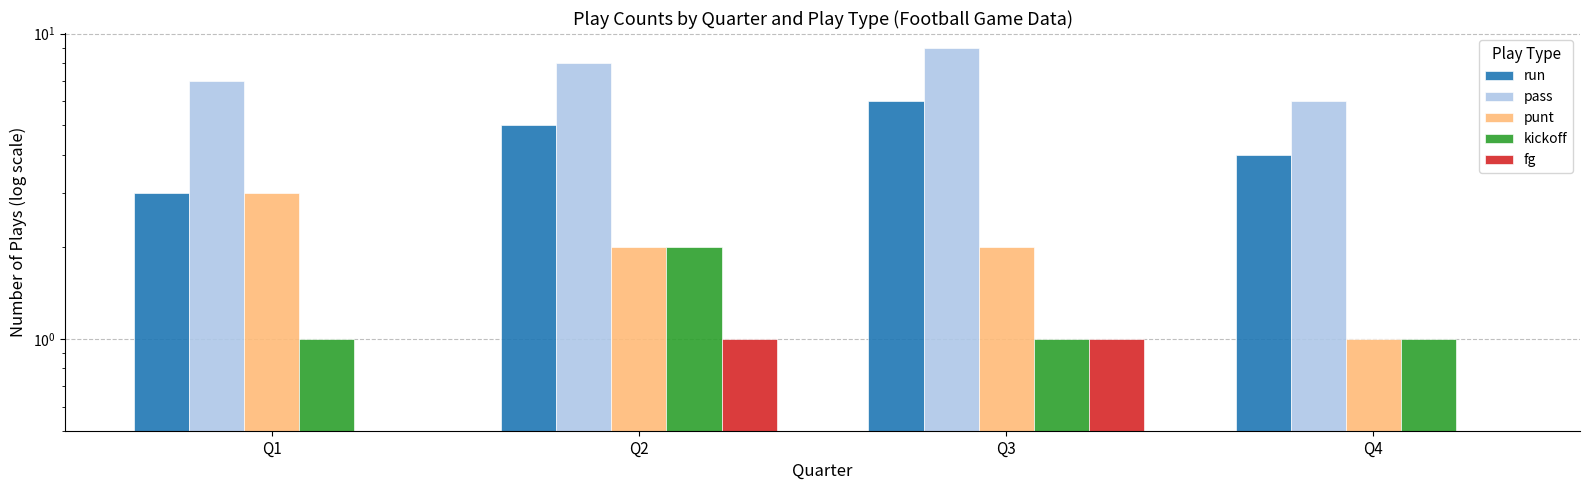

What is the value of the punt bar at the 3rd from the left?

2